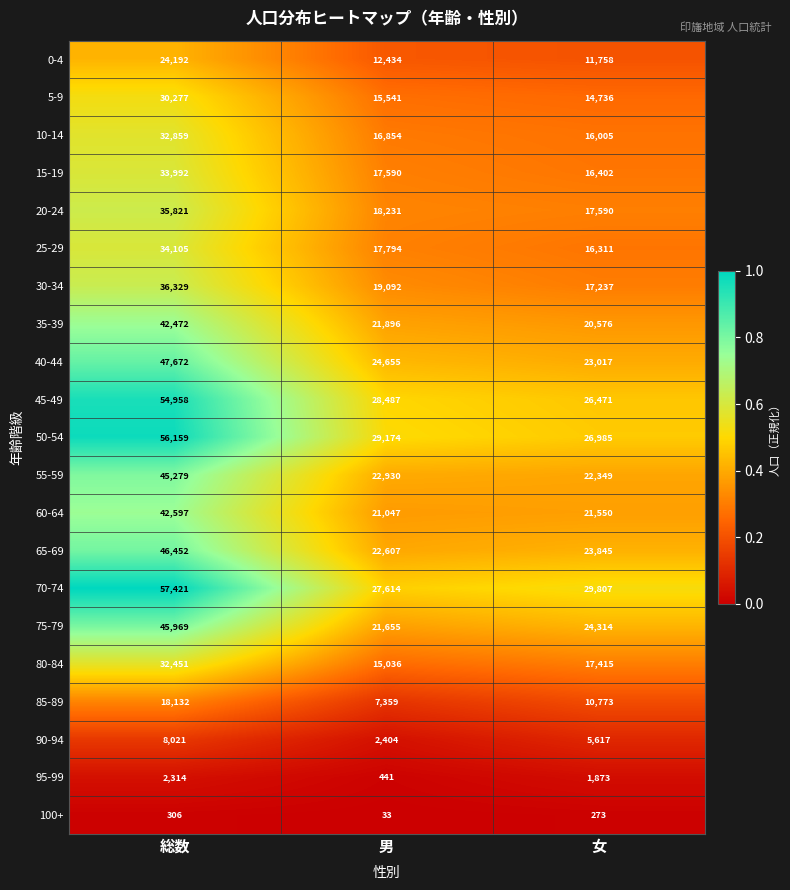

What is the sum of the 20-24 values at 総数 and 男?

54052